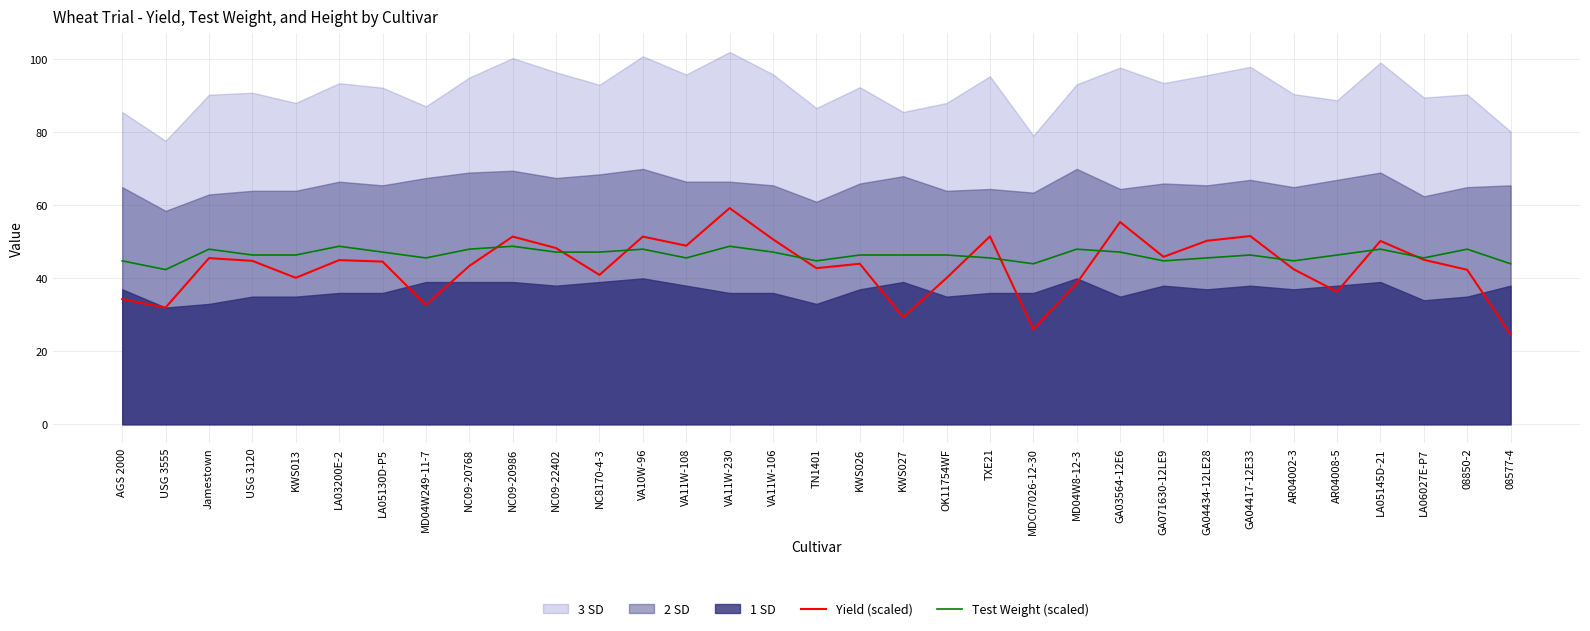

Where is the first local maximum for Yield (scaled)?

Jamestown